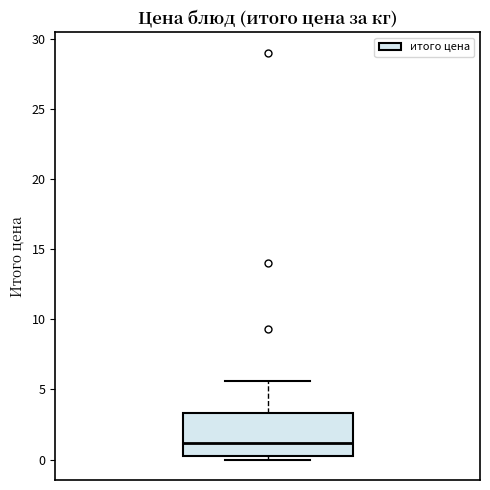

Where is the lower edge of the box on the y-axis? The values are not printed on the chart, so give them approximately, as read against the axis.

0.5